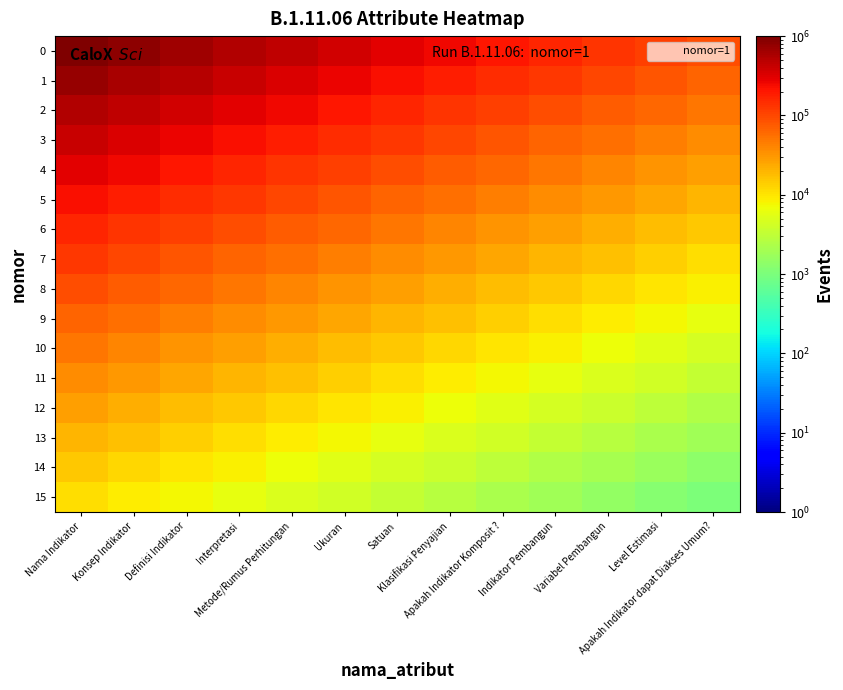

At which category is the sum across all series the highest?

Nama Indikator